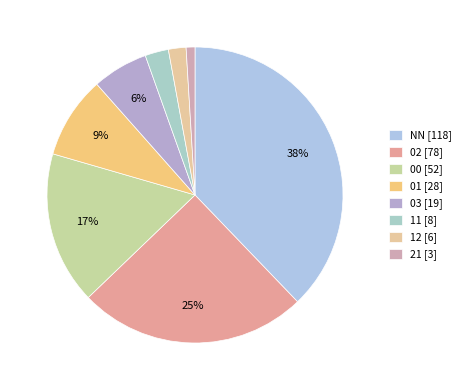

Rank the categories by value from highest to lowest.

NN, 02, 00, 01, 03, 11, 12, 21